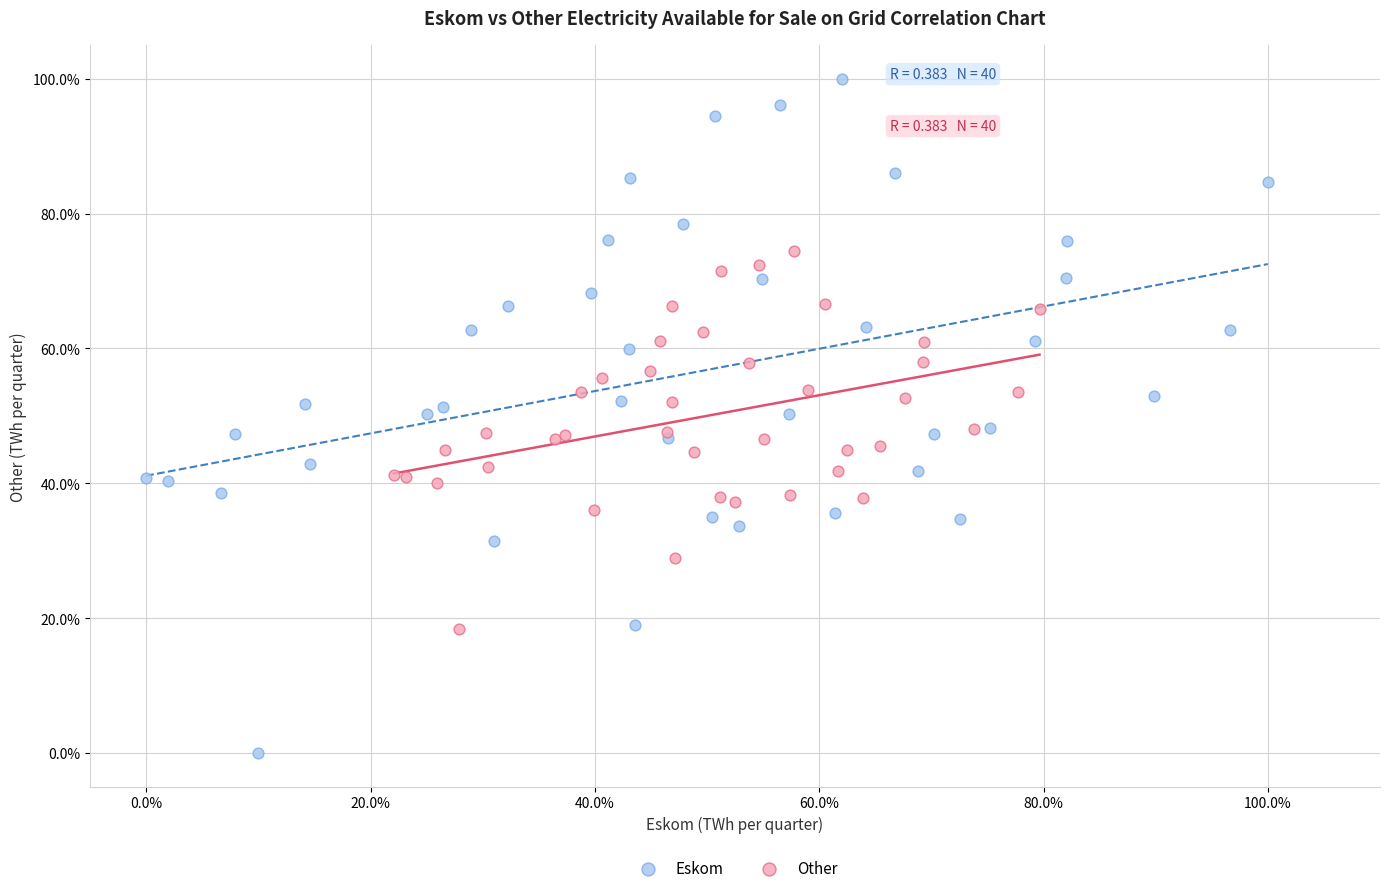

What are all the series names shown in the legend?

Eskom, Other